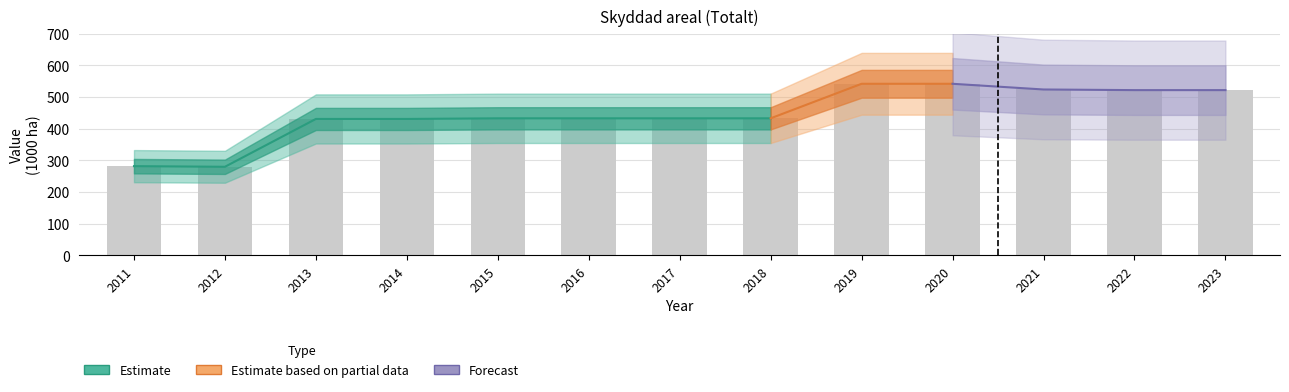

The chart shows a value of 542 at 2020. True or false?

True